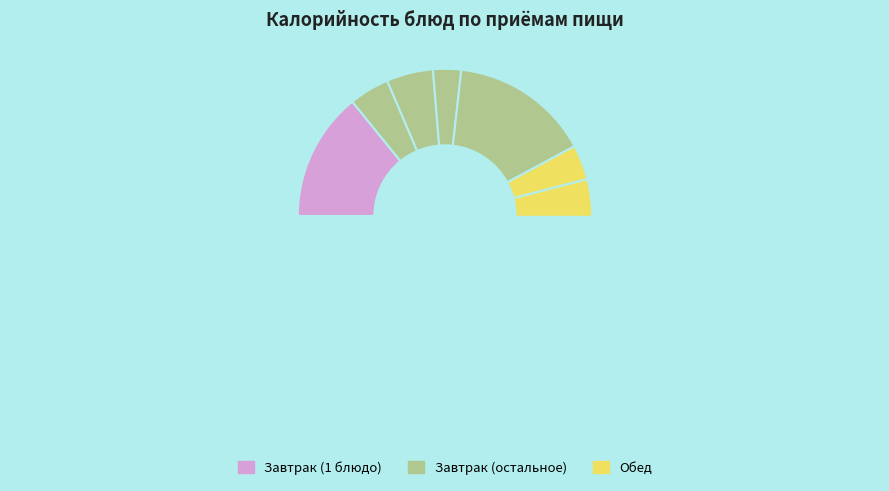

To the nearest percent, what is the difference between the largest and smallest slice percentages?

12%